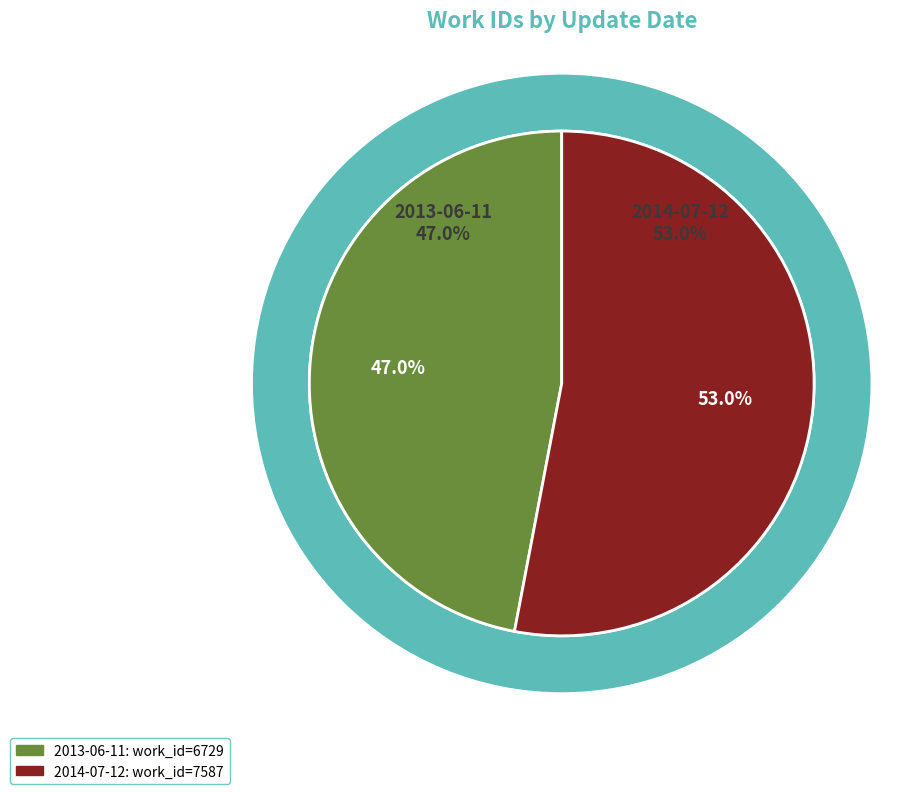

Is the sum of 2014-07-12 and 2013-06-11 greater than half?

Yes